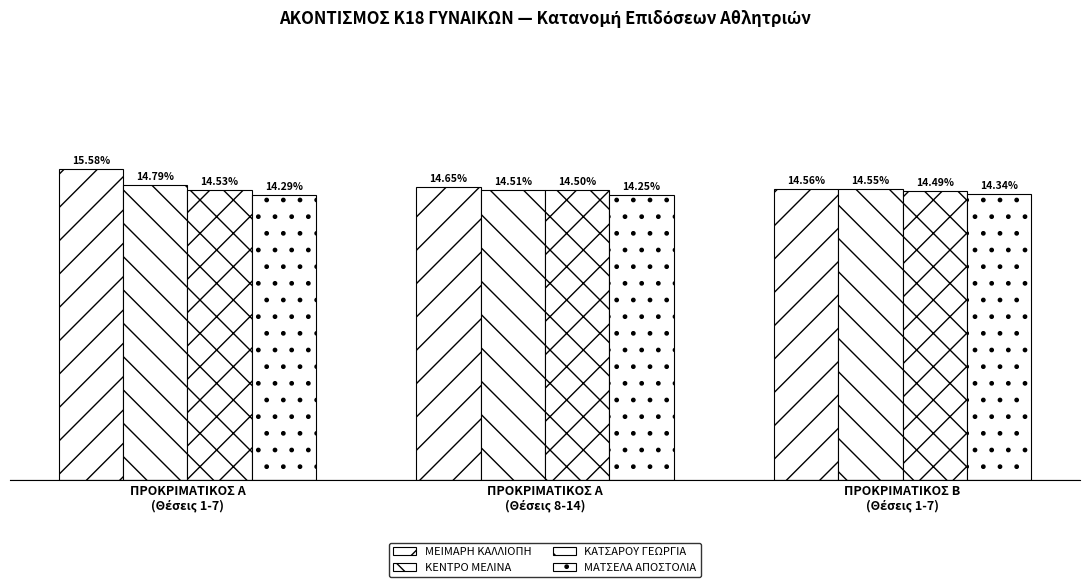

List the labels in order of ΚΕΝΤΡΟ ΜΕΛΙΝΑ value, smallest first.

ΠΡΟΚΡΙΜΑΤΙΚΟΣ Α
(Θέσεις 8-14), ΠΡΟΚΡΙΜΑΤΙΚΟΣ Β
(Θέσεις 1-7), ΠΡΟΚΡΙΜΑΤΙΚΟΣ Α
(Θέσεις 1-7)